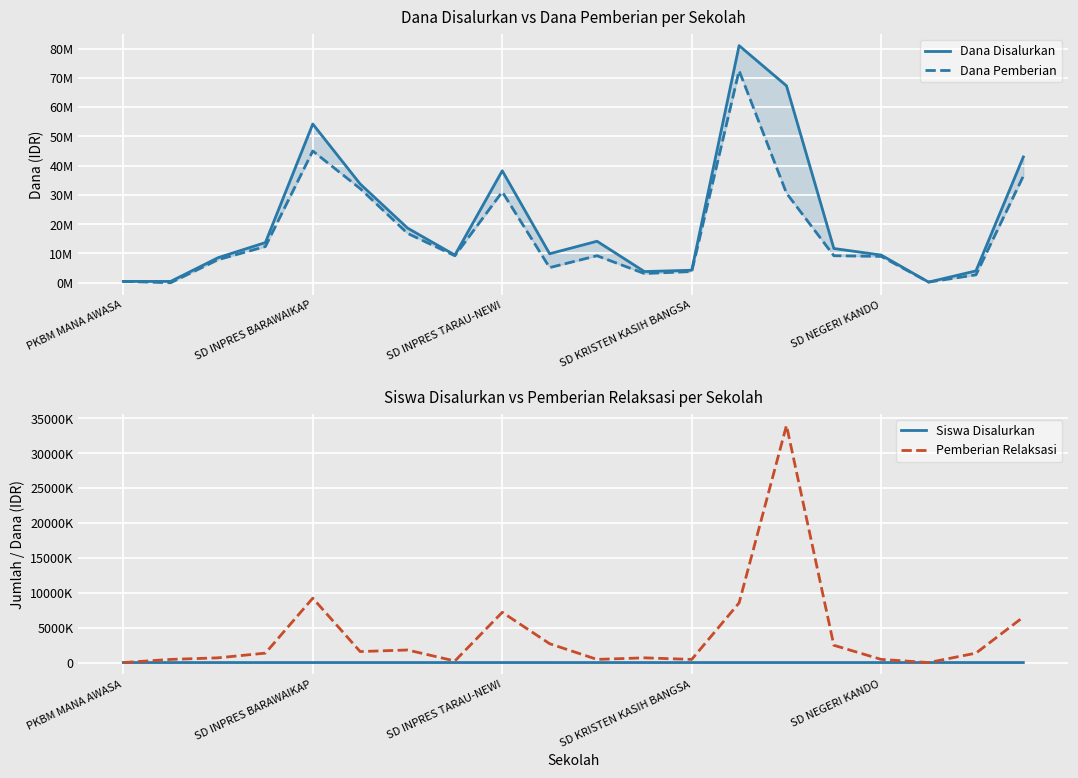

Reading right to left, transcribe all the data shown in this chart.

Dana Disalurkan: 42975000	4050000	225000	9450000	11700000	67275000	81000000	4275000	3825000	14175000	9900000	38250000	9450000	18675000	33750000	54225000	13725000	8550000	450000	450000
Dana Pemberian: 36450000	2700000	225000	9000000	9225000	30600000	72450000	3825000	3150000	9225000	5175000	31050000	9225000	16875000	32175000	45000000	12375000	7875000	0	450000
Siswa Disalurkan: 107	11	1	22	27	162	195	10	9	32	23	88	23	43	80	135	33	21	2	1
Pemberian Relaksasi: 6525000	1350000	0	450000	2475000	33975000	8550000	450000	675000	450000	2700000	7200000	225000	1800000	1575000	9225000	1350000	675000	450000	0